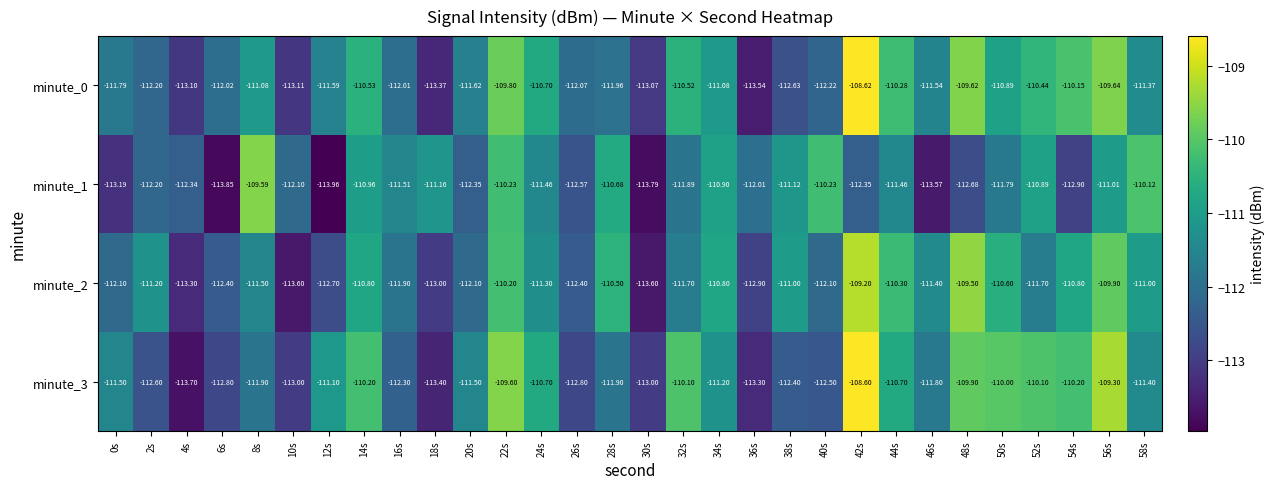

Is the value of minute_0 at 48s greater than the value of minute_1 at 16s?

Yes